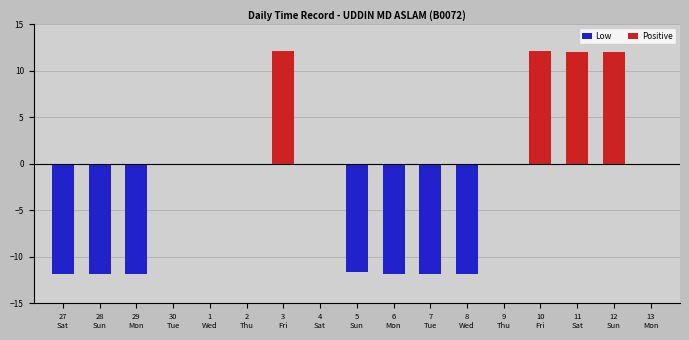

Count the number of data series in this chart.

2